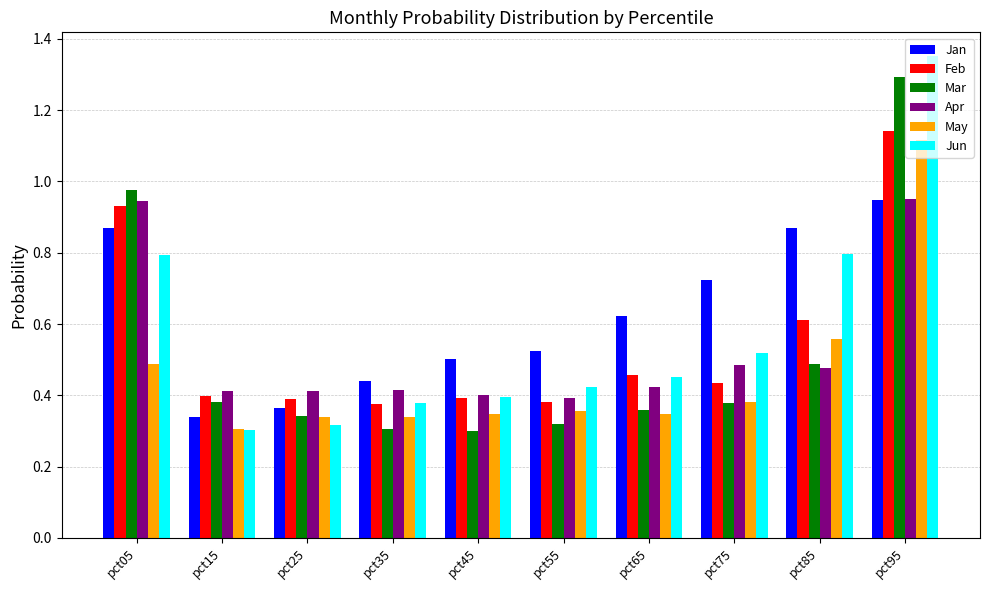

Which series has the largest total across all categories?

Jan